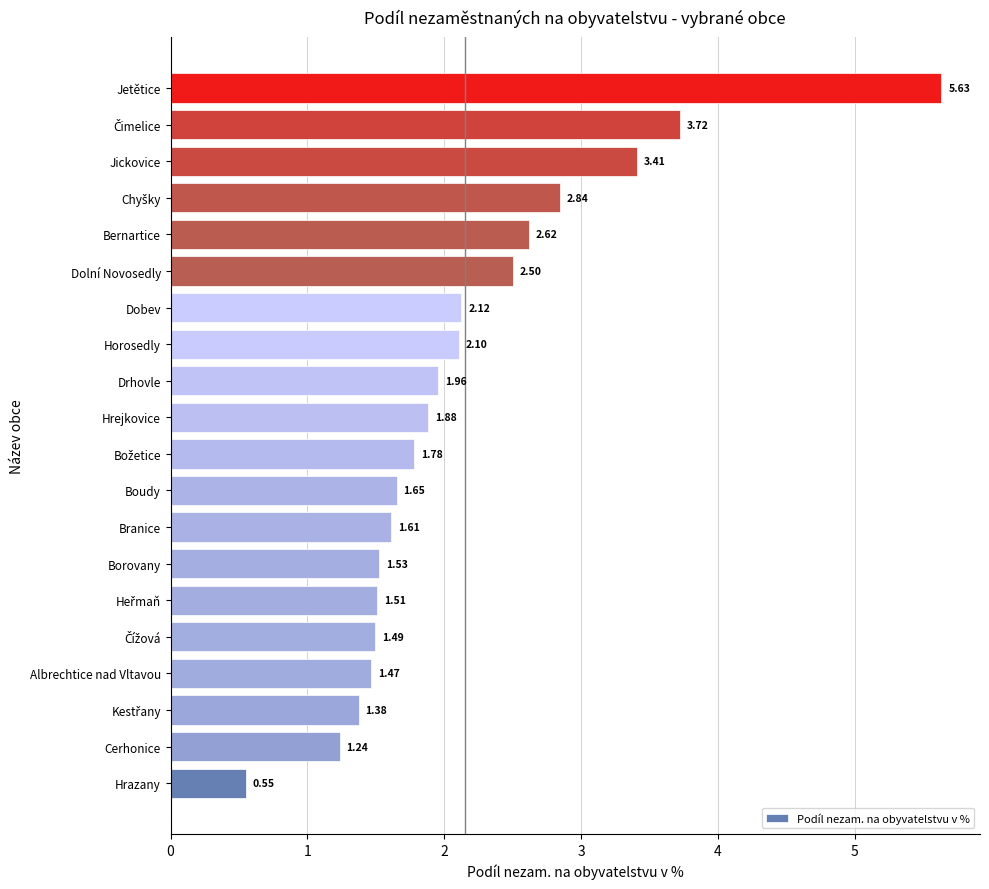

What is the average value?

2.1